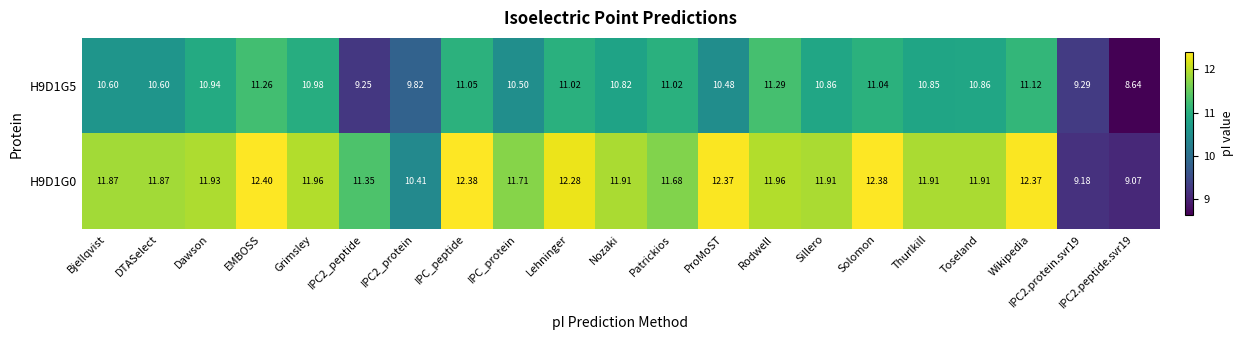

Which series has the largest range (max minus min)?

H9D1G0